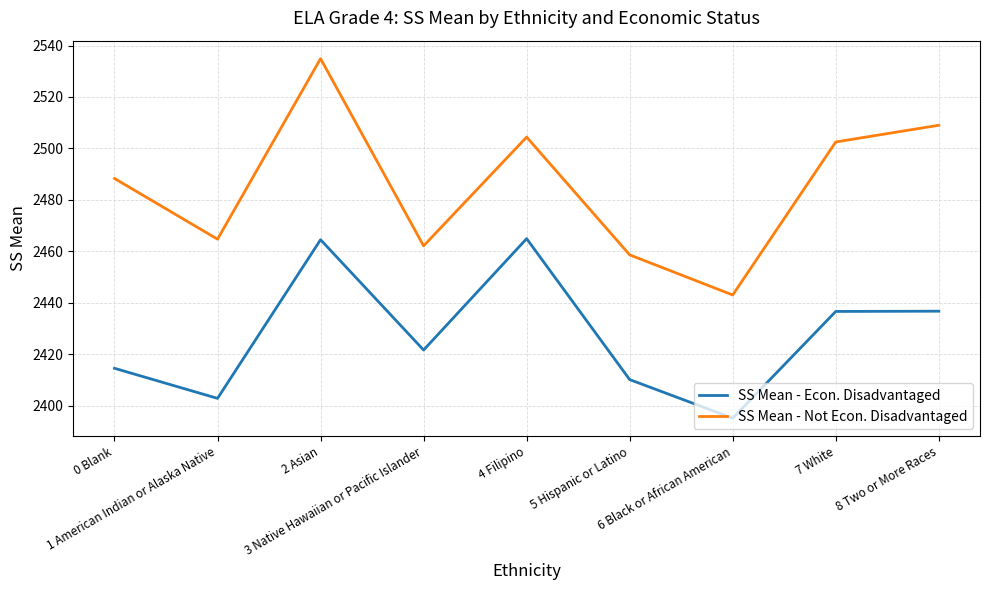

Which series has the largest range (max minus min)?

SS Mean - Not Econ. Disadvantaged